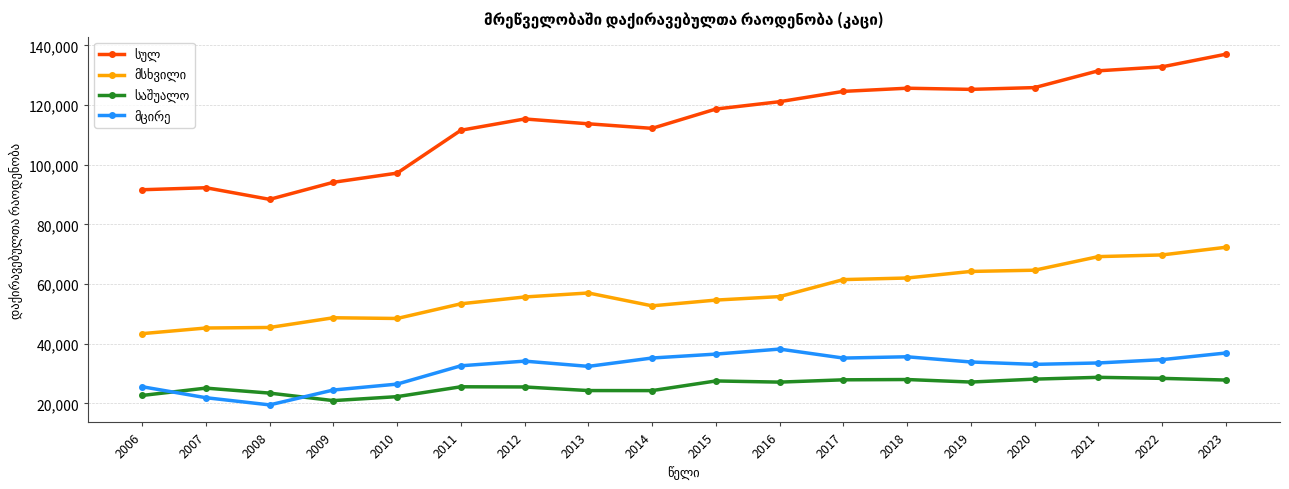

What is the maximum value shown in the chart?

137067